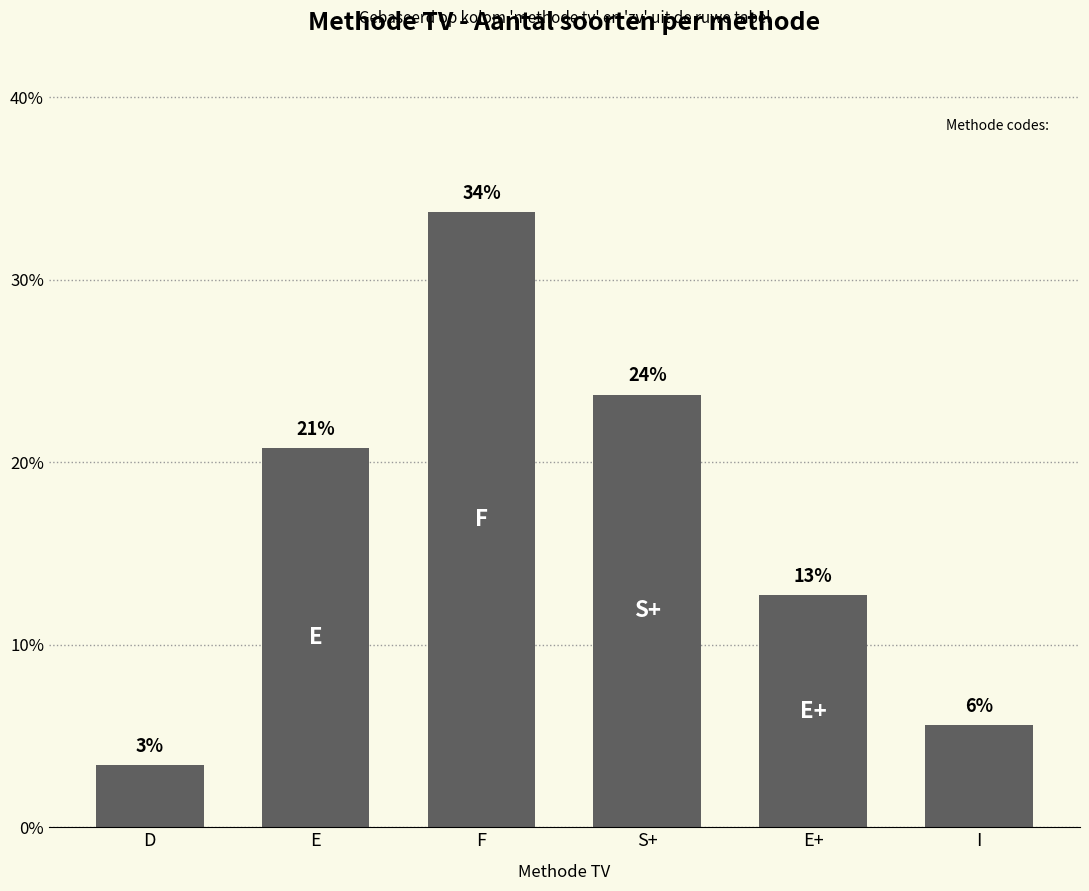

What value does the data have at E?

20.8